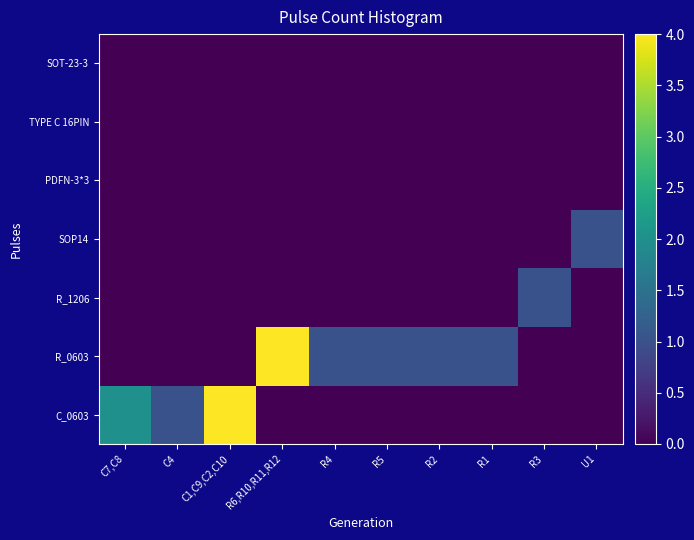

At which category is the sum across all series the highest?

C1,C9,C2,C10